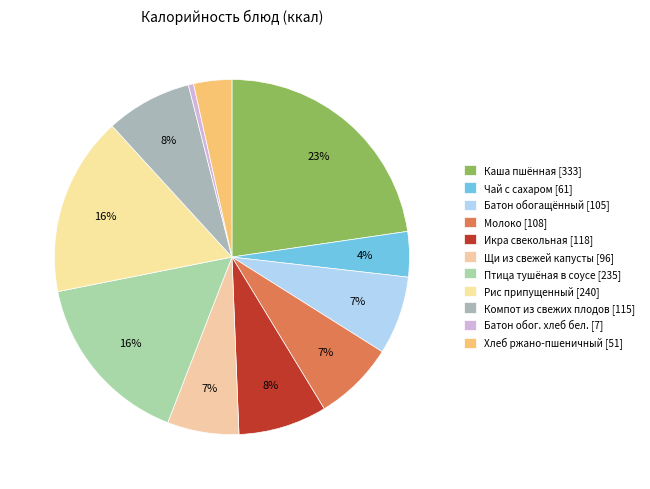

How many slices are in this pie chart?

11